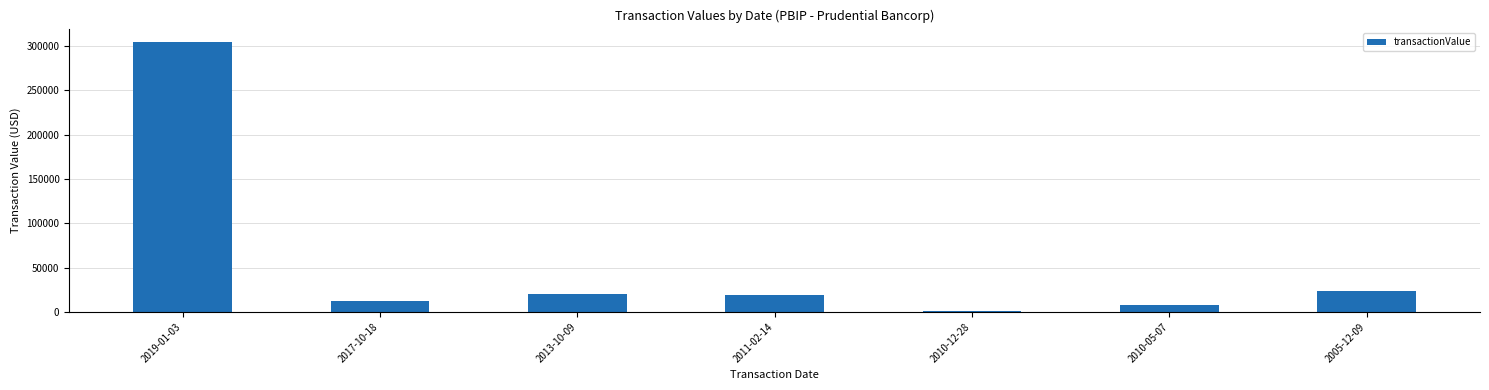

Reading right to left, transcribe all the data shown in this chart.

2005-12-09=23541	2010-05-07=7440	2010-12-28=1138	2011-02-14=18565	2013-10-09=20000	2017-10-18=11840	2019-01-03=304170